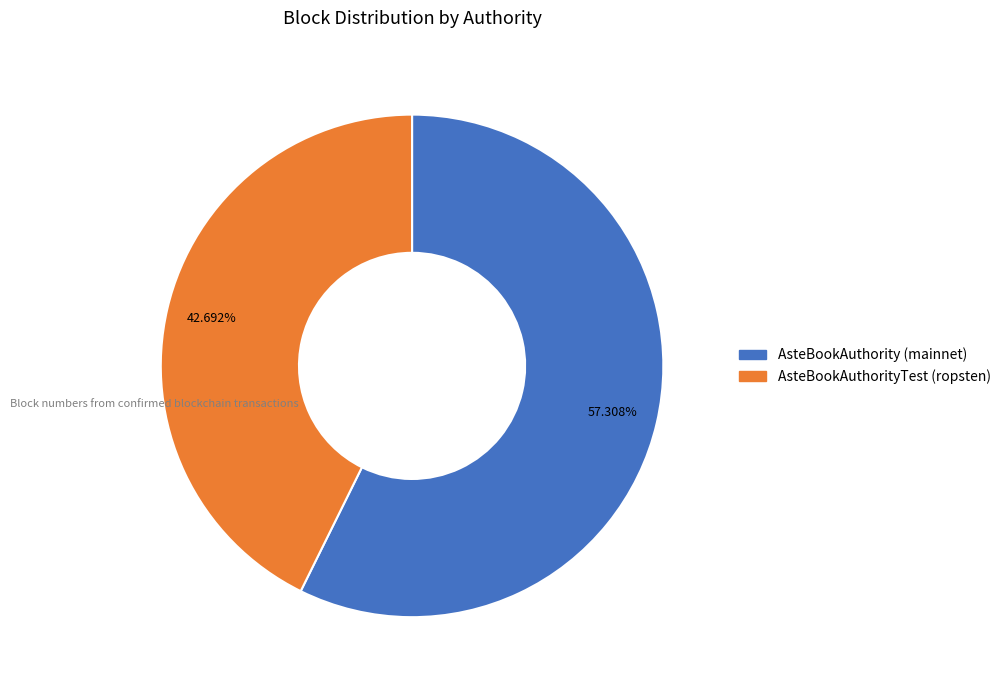

Which category has the biggest portion of the pie?

AsteBookAuthority (mainnet)